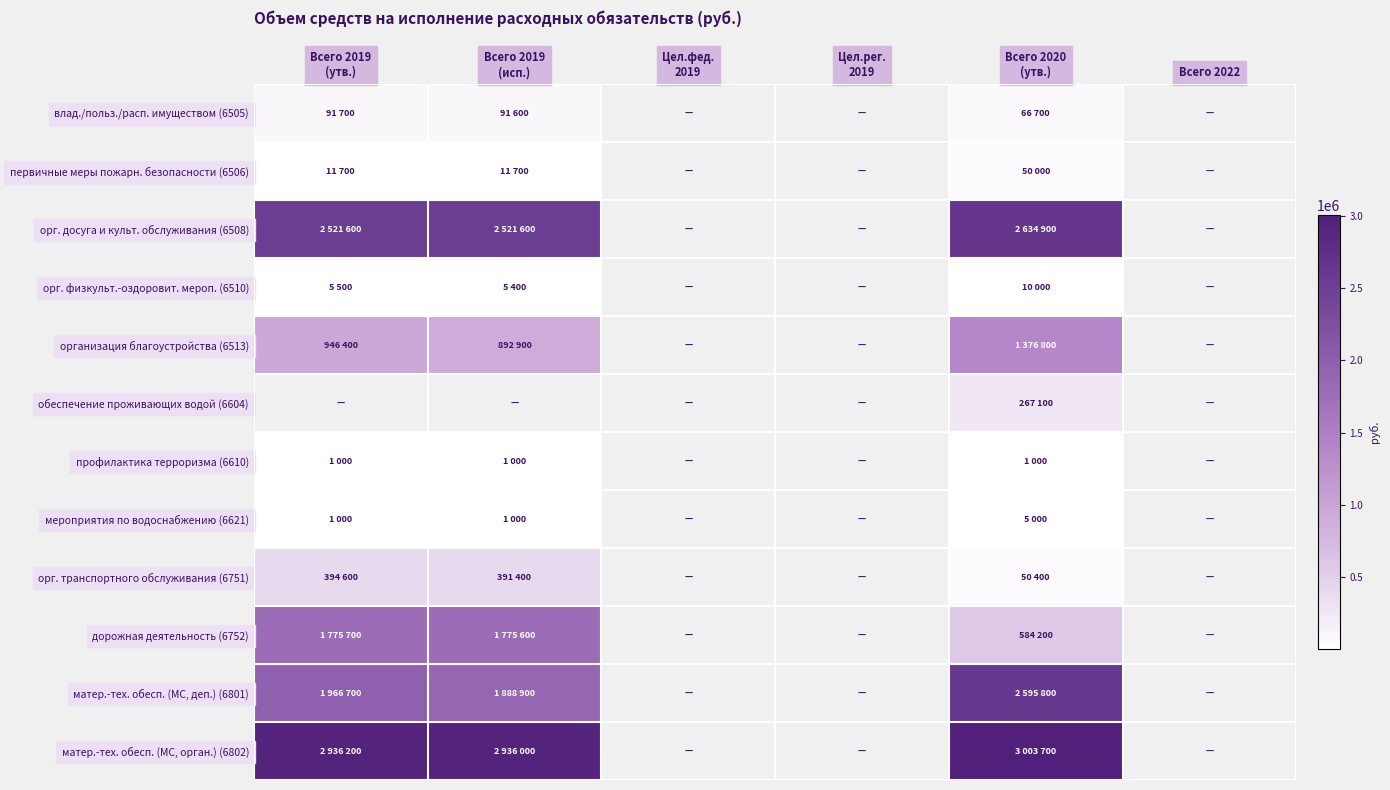

At Всего 2020 (утв.), list the series in order from smallest to largest.

профилактика терроризма (6610), мероприятия по водоснабжению (6621), орг. физкульт.-оздоровит. мероп. (6510), первичные меры пожарн. безопасности (6506), орг. транспортного обслуживания (6751), влад./польз./расп. имуществом (6505), обеспечение проживающих водой (6604), дорожная деятельность (6752), организация благоустройства (6513), матер.-тех. обесп. (МС, деп.) (6801), орг. досуга и культ. обслуживания (6508), матер.-тех. обесп. (МС, орган.) (6802)